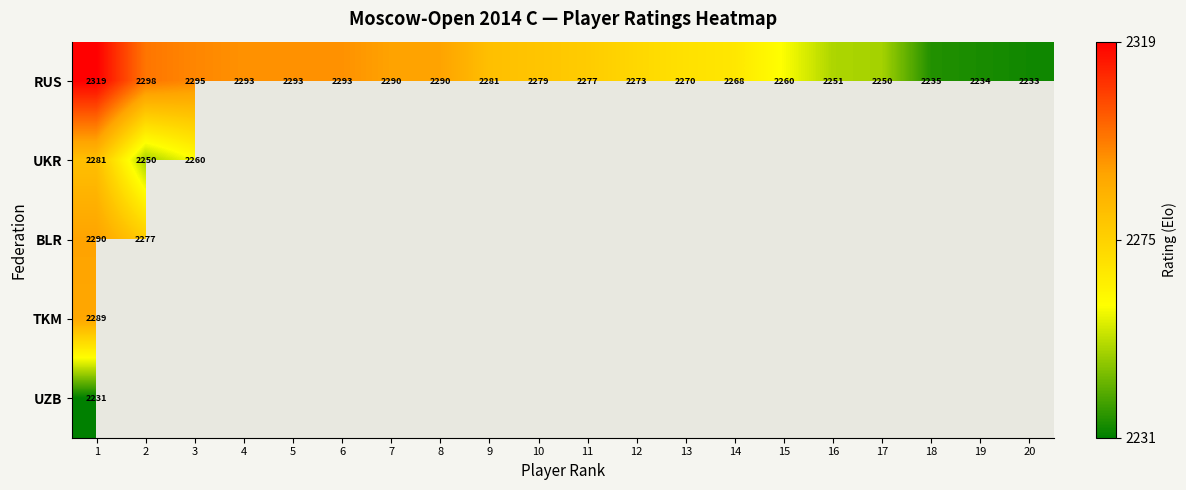

The value of UKR at 3 is 981. True or false?

False